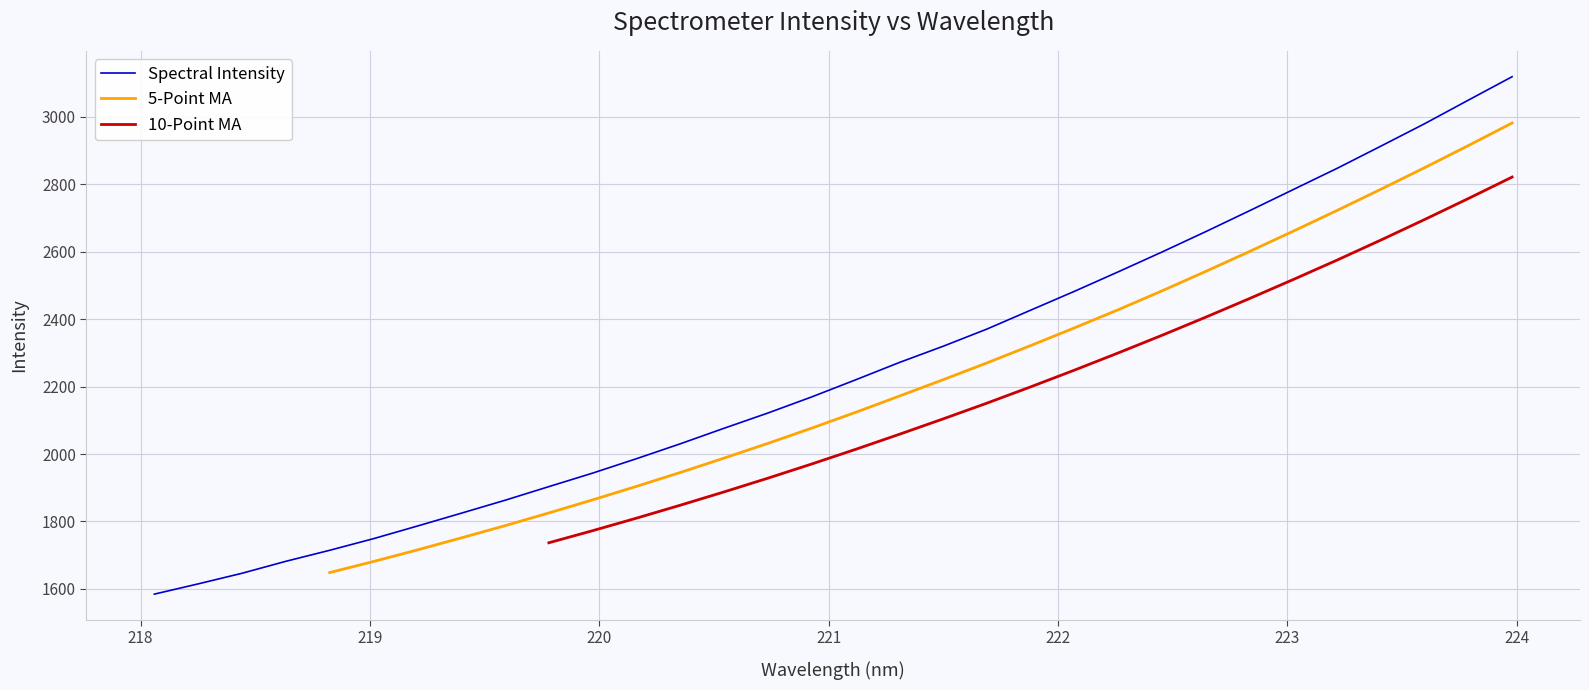

True or false: Spectral Intensity and 5-Point MA intersect in this chart.

False